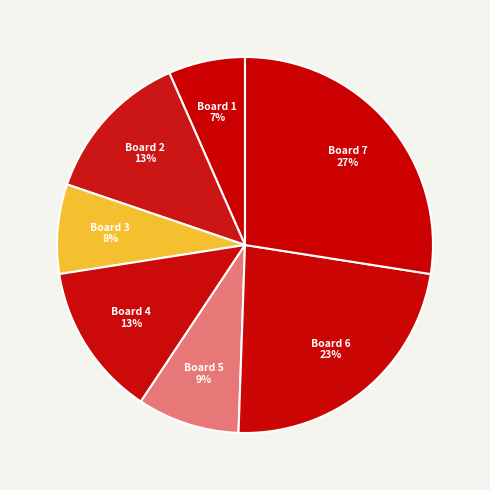

How many slices are in this pie chart?

7